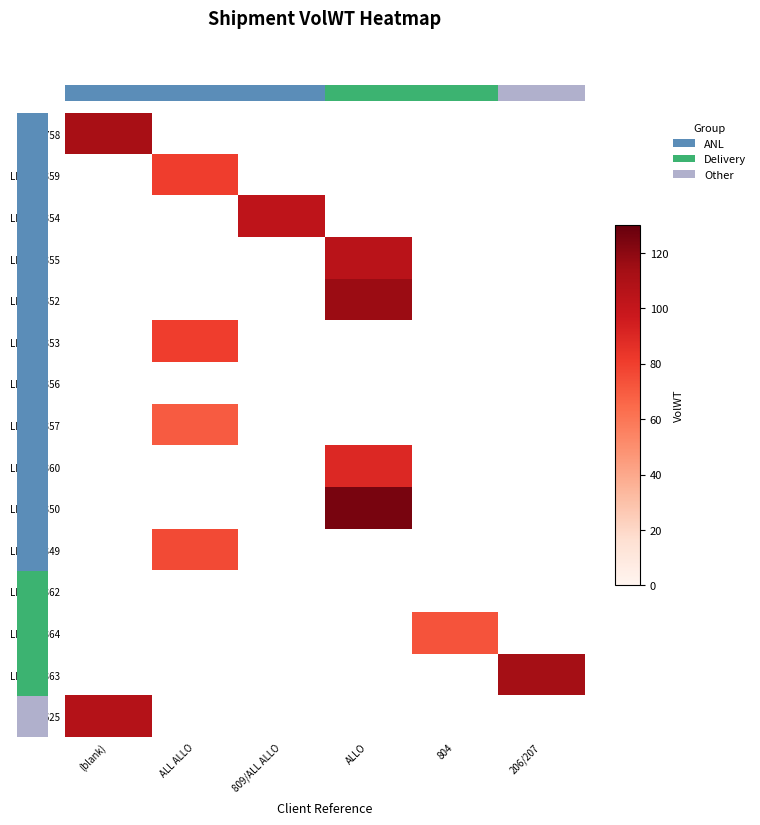

At which label does 1618758 reach its minimum?

(blank)